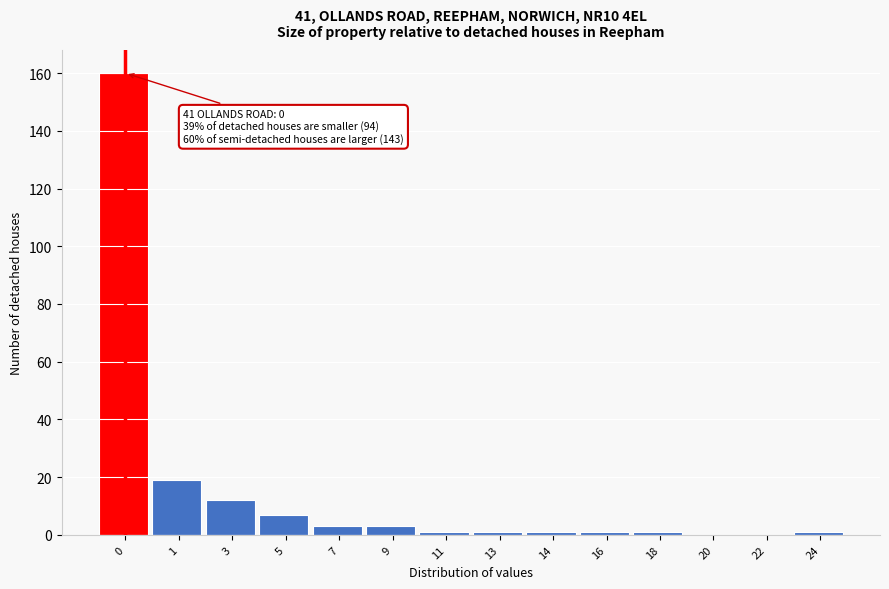

Reading right to left, list all the values displayed in this chart.

24=1	22=0	20=0	18=1	16=1	14=1	13=1	11=1	9=3	7=3	5=7	3=12	1=19	0=160